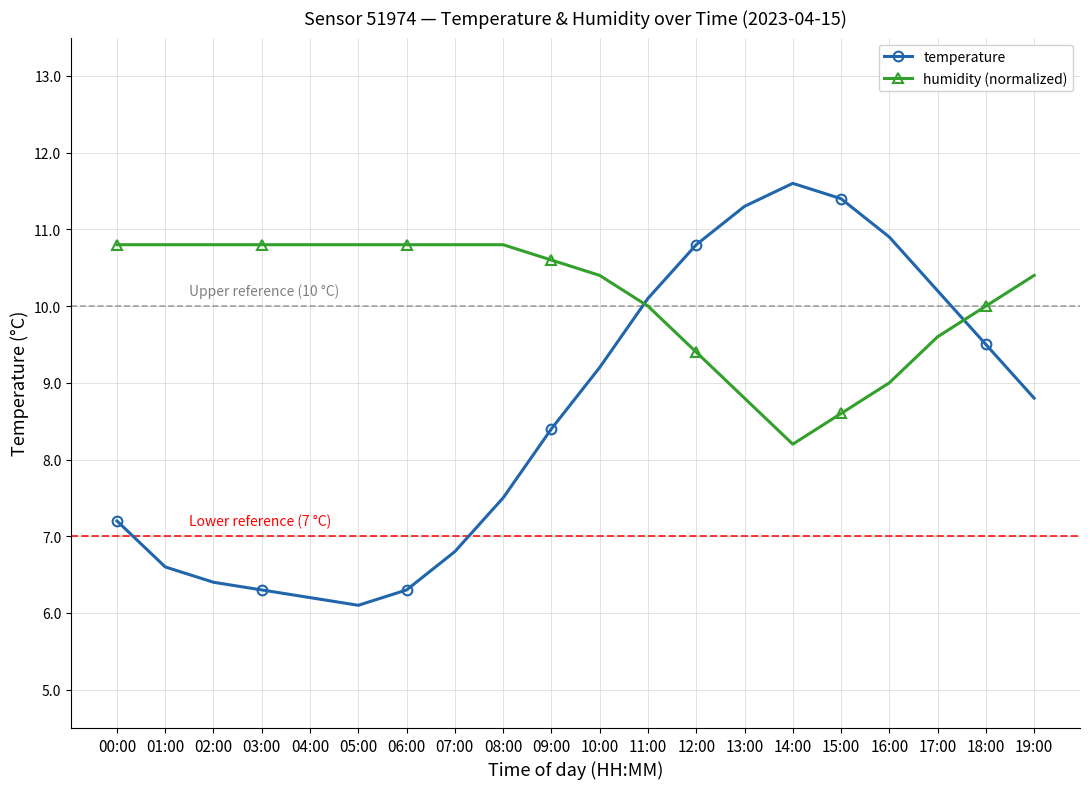

Which series has the widest spread of values?

temperature